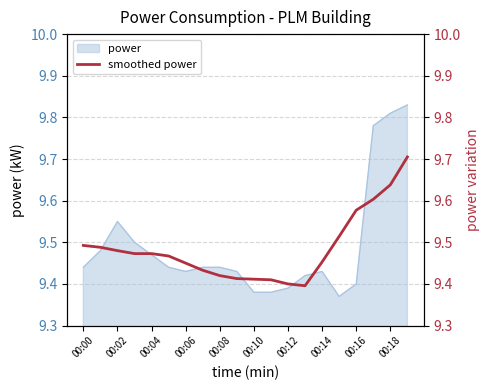

The value of power at 00:04 is 2.5. True or false?

False